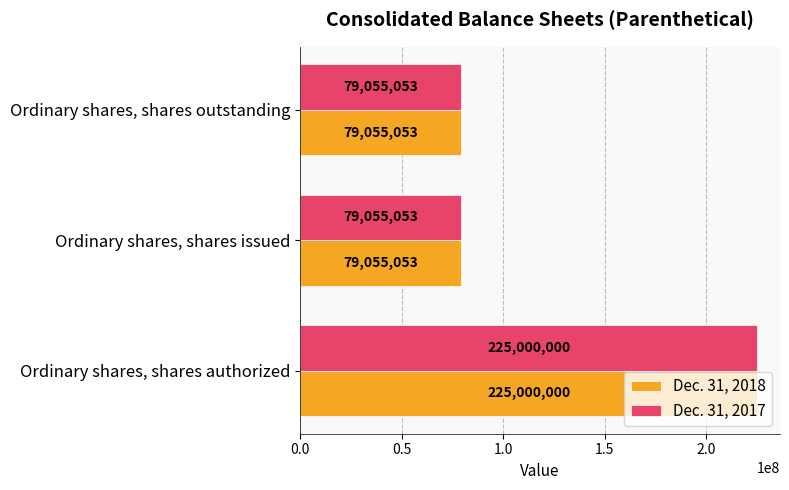

What is the difference between the maximum and minimum values in the Dec. 31, 2017 series?

145944947